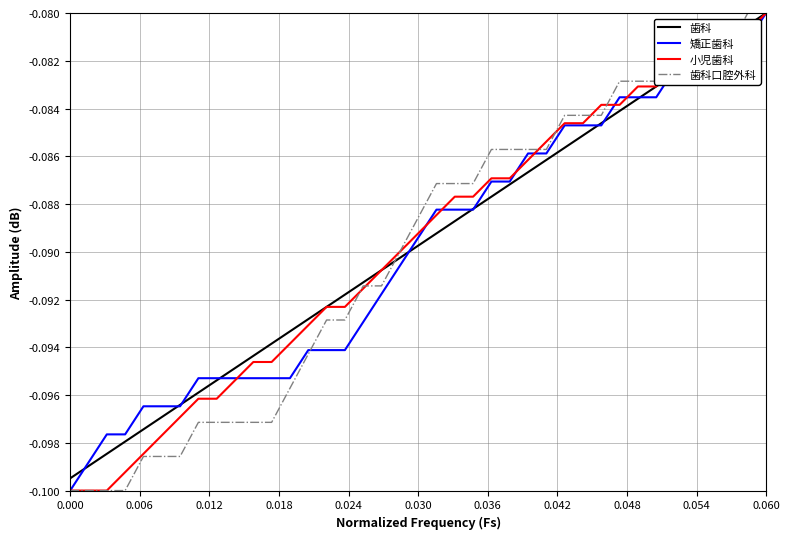

At which category is the sum across all series the highest?

0.060